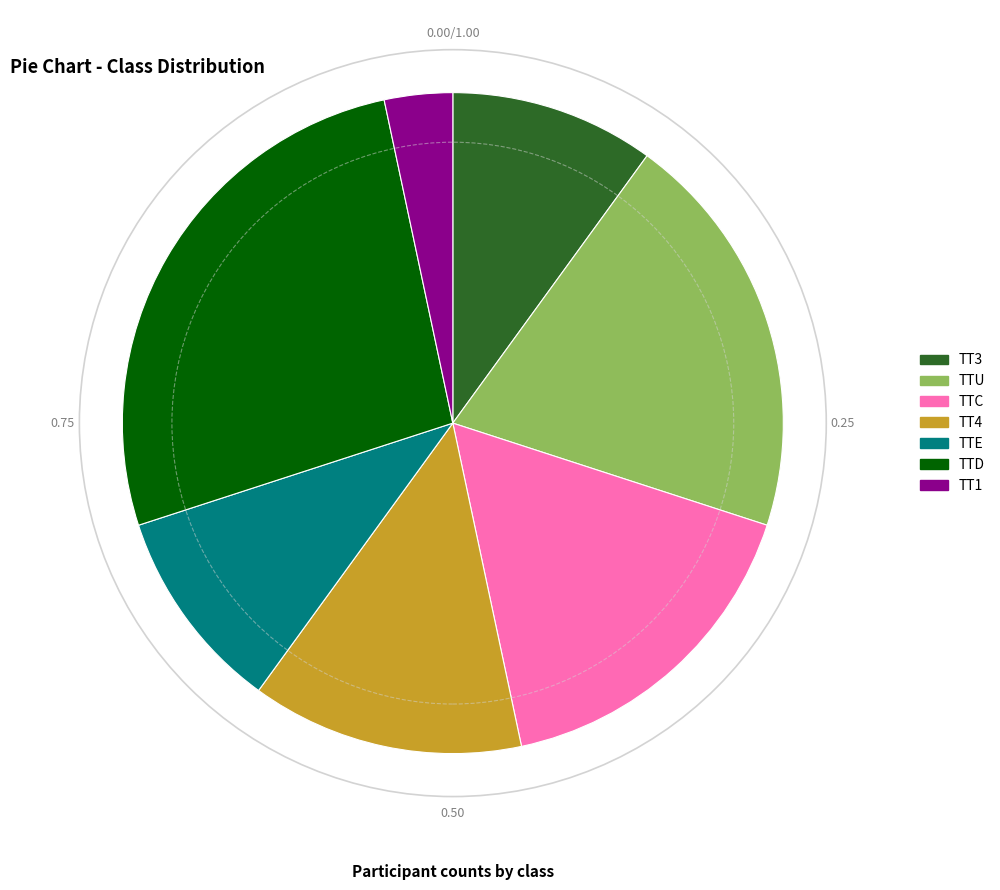

What is the largest slice in the pie chart?

TTD